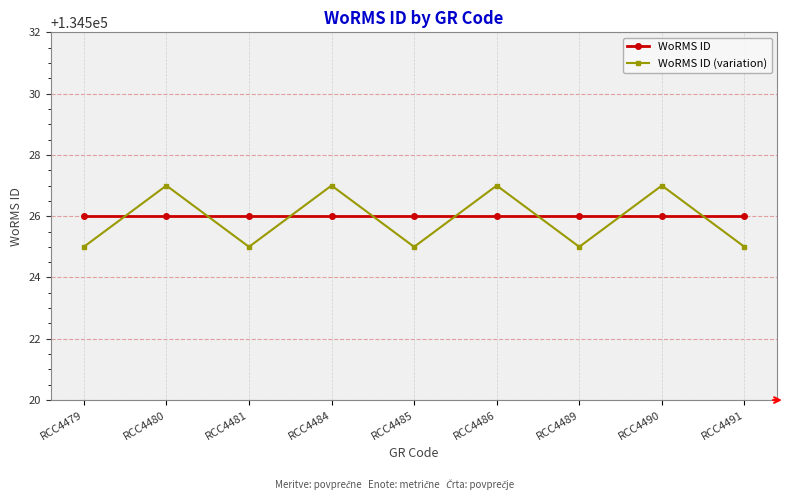

Read the WoRMS ID value at RCC4484.

134526